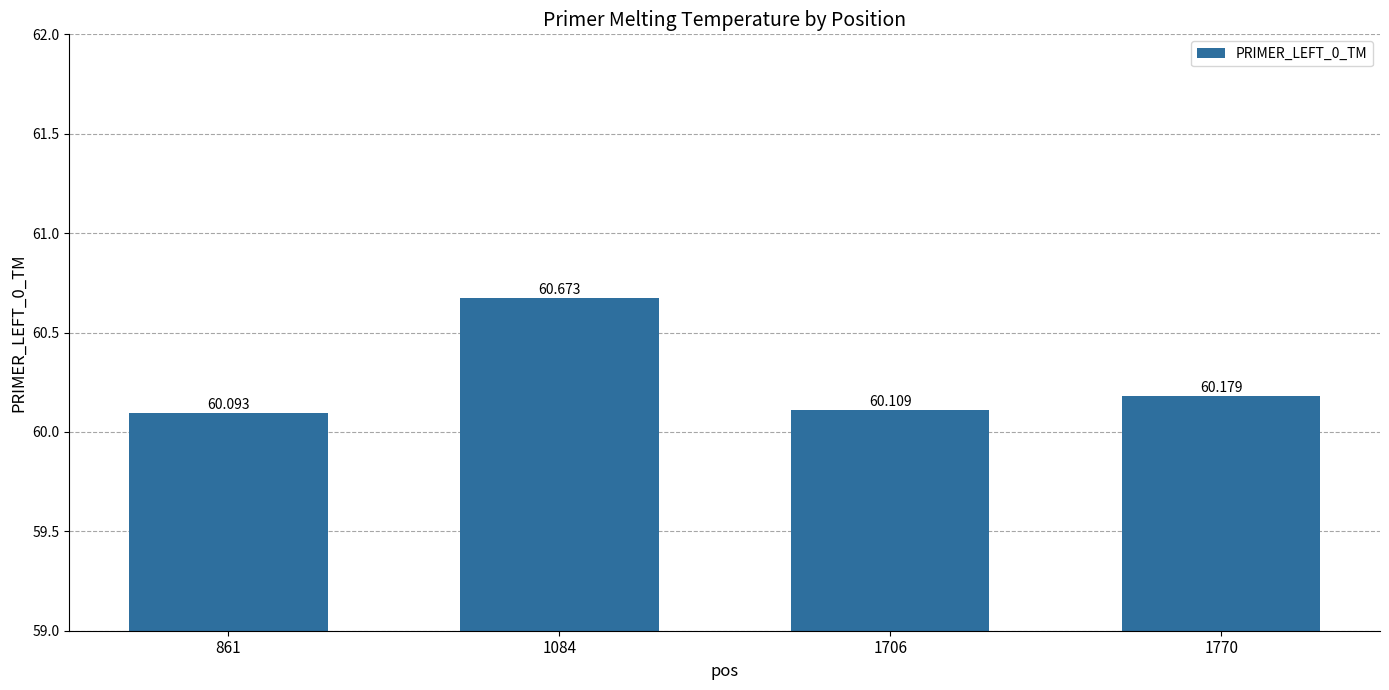

What is the ratio of the value at 1770 to the value at 1084?

1.0